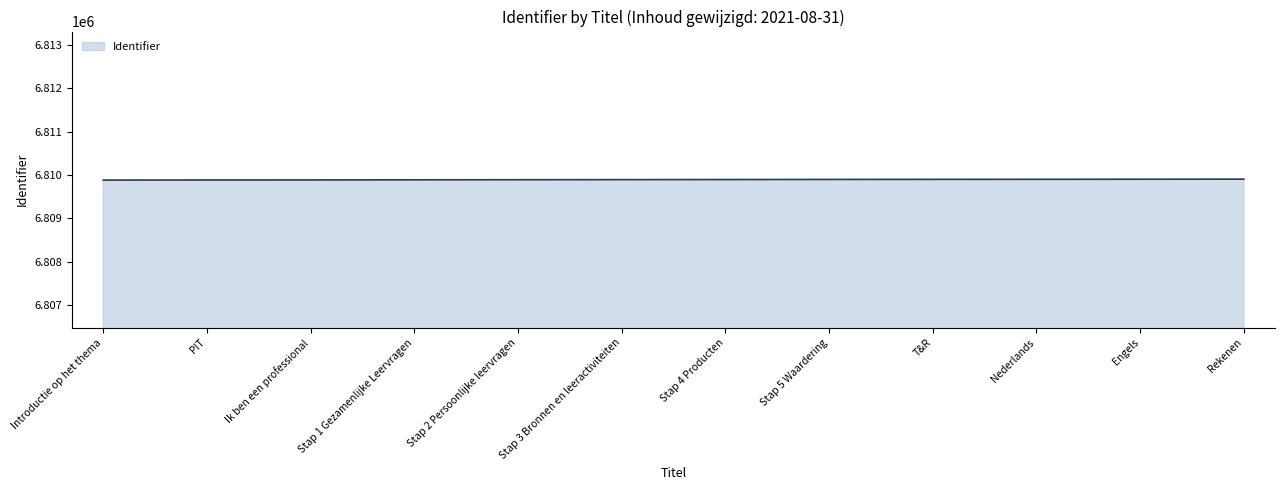

True or false: the data shows 11357044 at Rekenen.

False